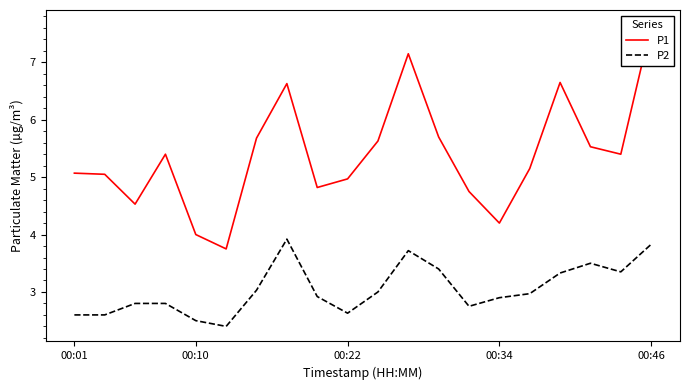

What are all the series names shown in the legend?

P1, P2